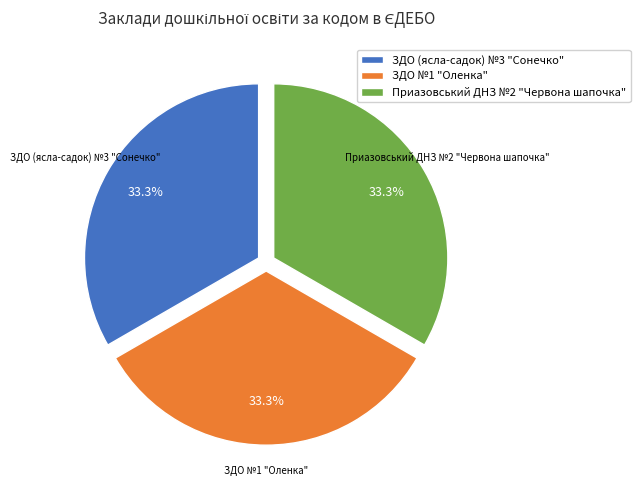

What is the ratio of the value at Приазовський ДНЗ №2 "Червона шапочка" to the value at ЗДО №1 "Оленка"?

1.0